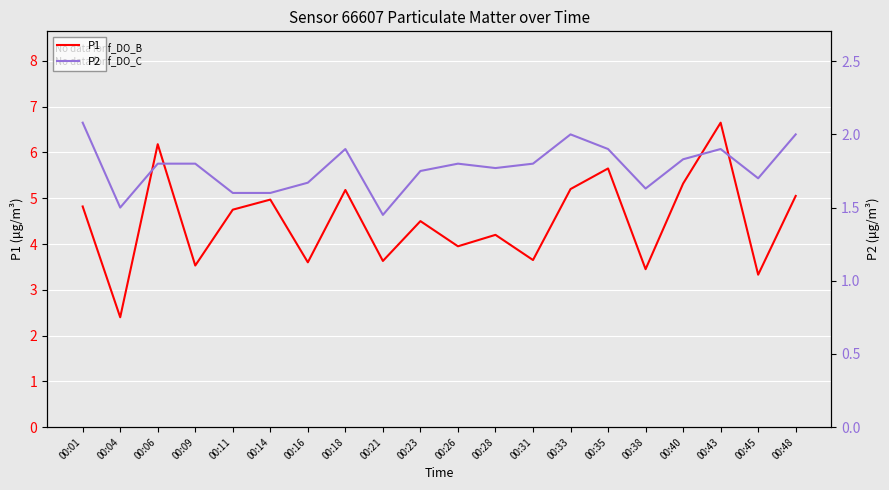

True or false: P2 and P1 intersect in this chart.

False